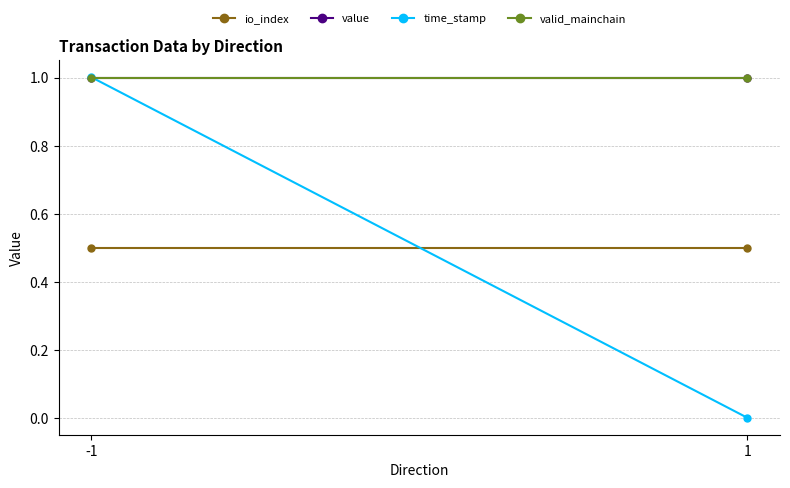

What is the value of the valid_mainchain point at the 1st from the left?

1.0